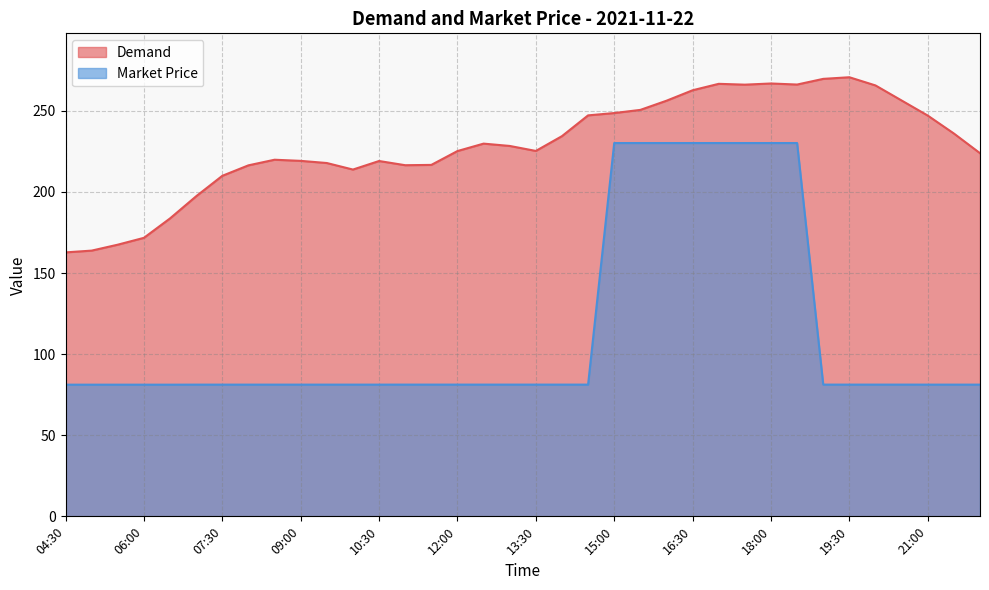

Which category has the lowest value in the Market Price series?

04:30